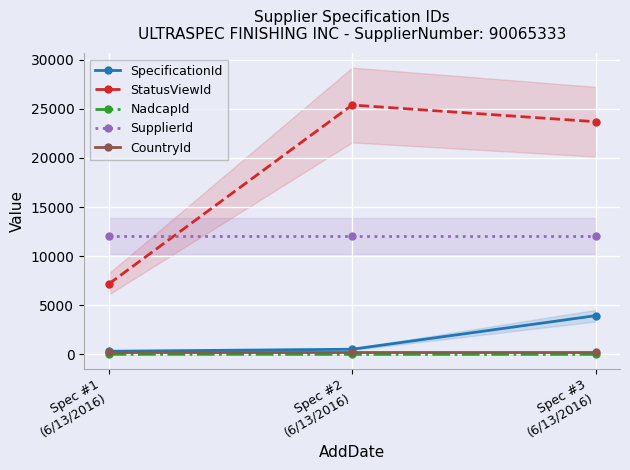

What are all the series names shown in the legend?

SpecificationId, StatusViewId, NadcapId, SupplierId, CountryId